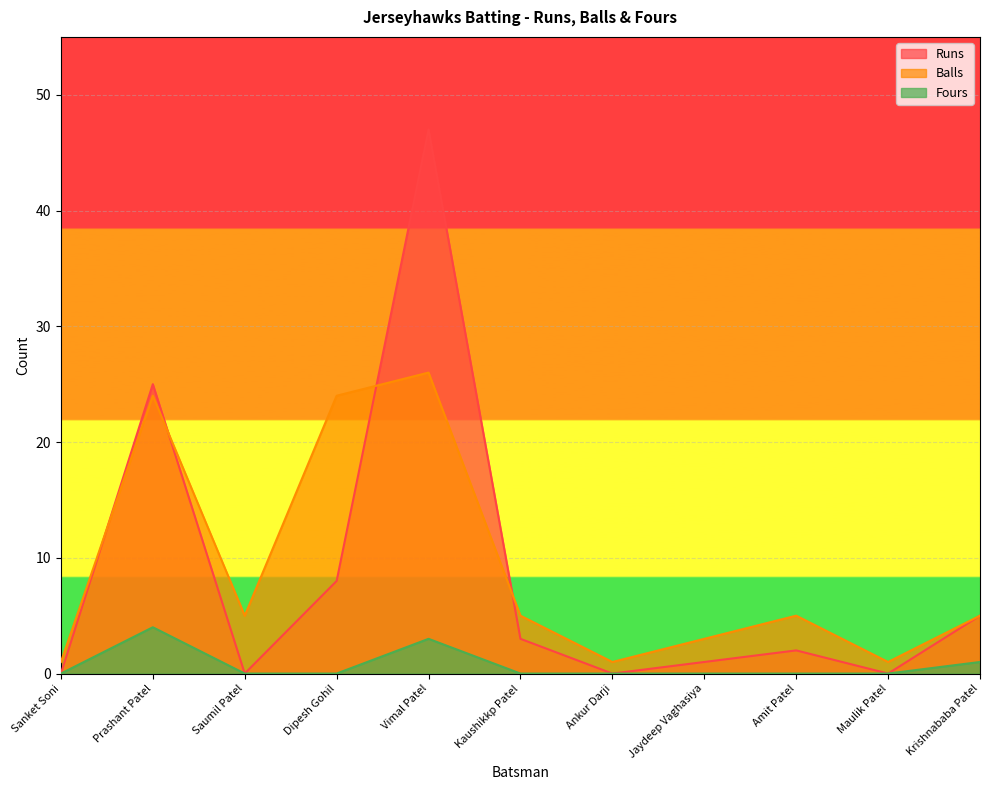

How many intersections are there between Balls and Runs?

4